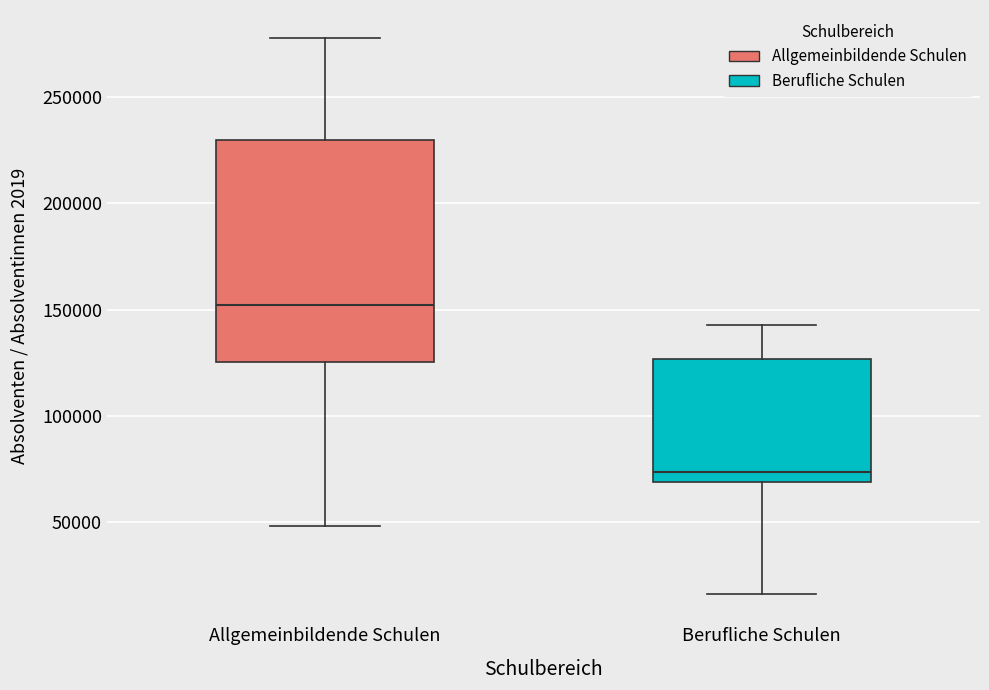

Reading left to right, read every box against the y-axis: the position of its median line, the range the box covers, and the ends of its whiskers. The values are not printed on the chart, so give them approximately, as read against the axis.

Allgemeinbildende Schulen: median 150000, box 125000 to 230000, whiskers 50000 to 280000
Berufliche Schulen: median 75000, box 70000 to 125000, whiskers 15000 to 145000